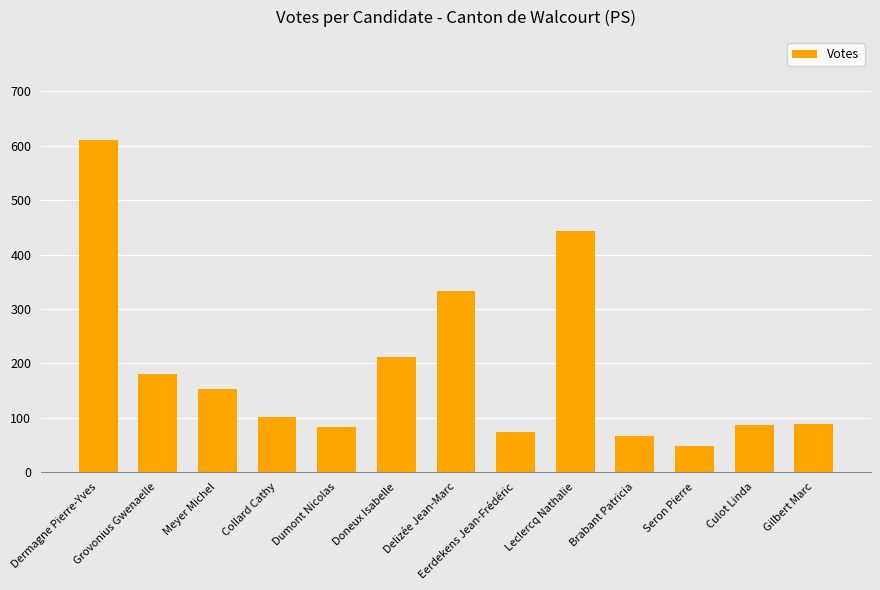

Count the number of categories in the chart.

13